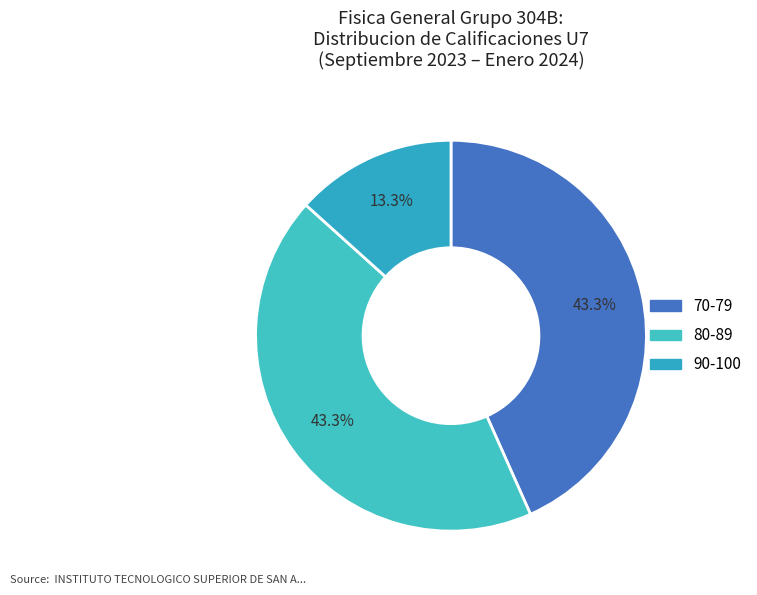

Count the number of slices in the pie.

3